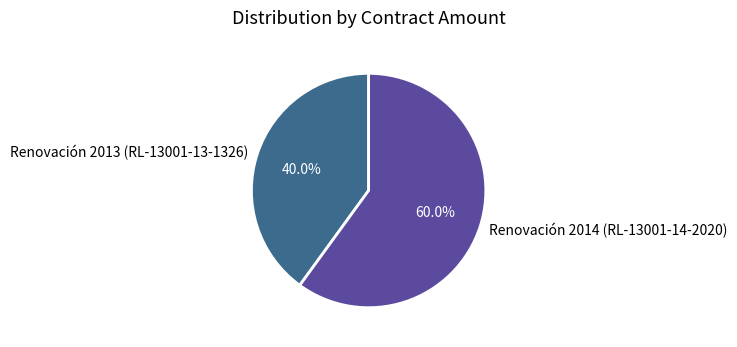

True or false: Renovación 2013 (RL-13001-13-1326) accounts for 32% of the total.

False